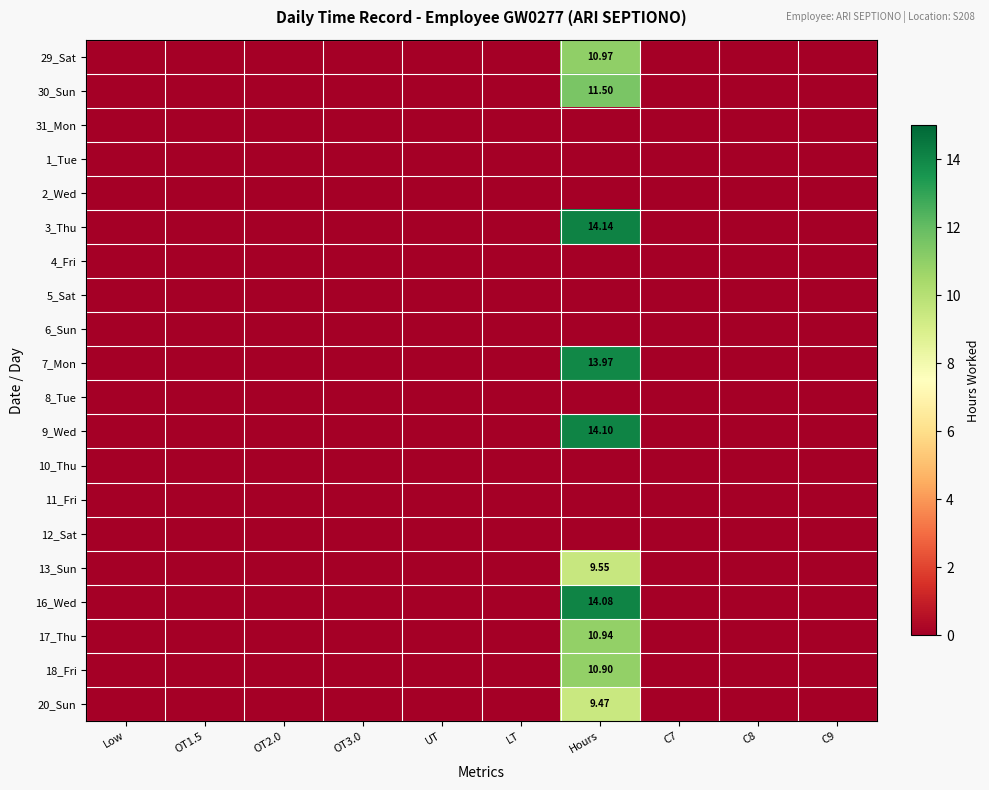

At which category is the sum across all series the highest?

Hours